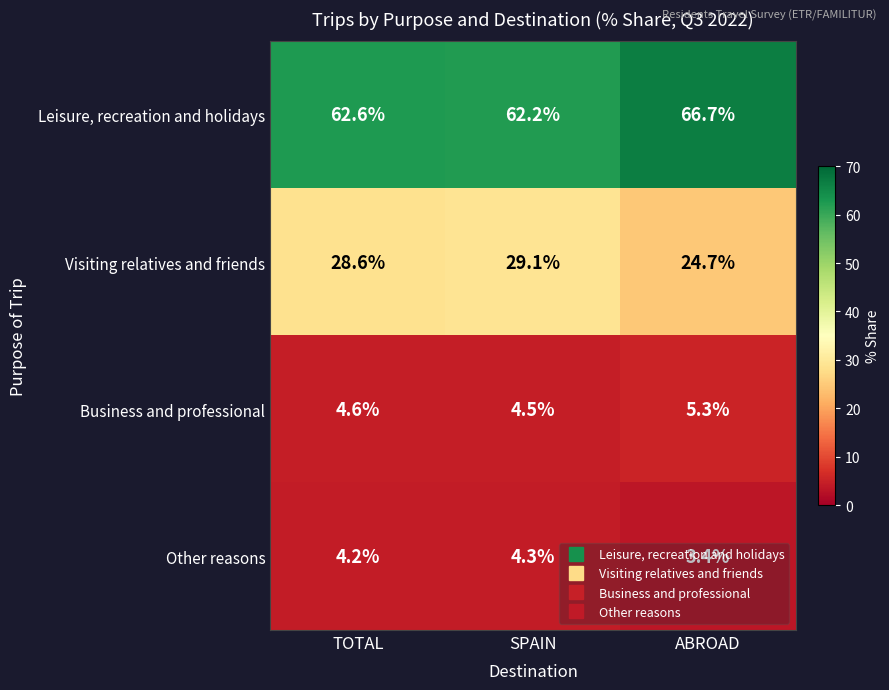

What is the total value across all series at SPAIN?

100.1